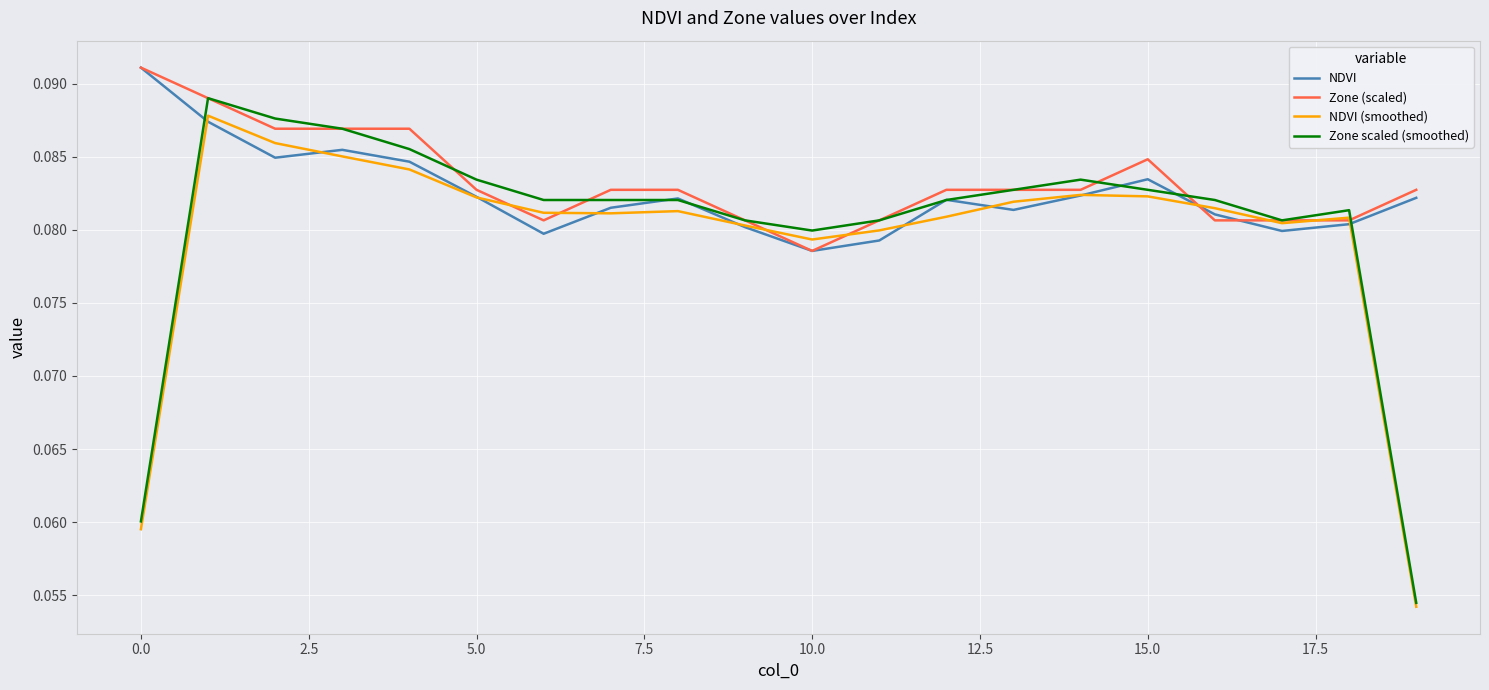

Which series has the largest range (max minus min)?

Zone scaled (smoothed)